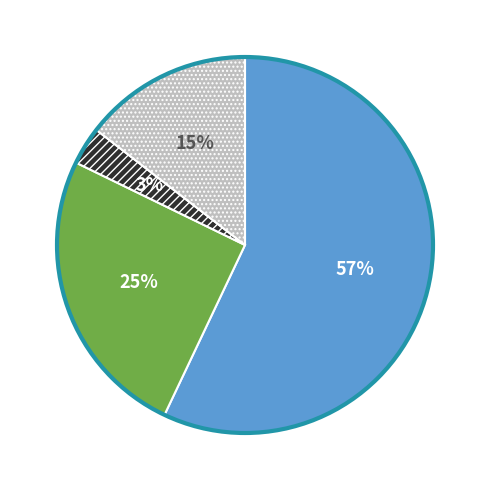

To the nearest percent, what is the difference between the largest and smallest slice percentages?

54%